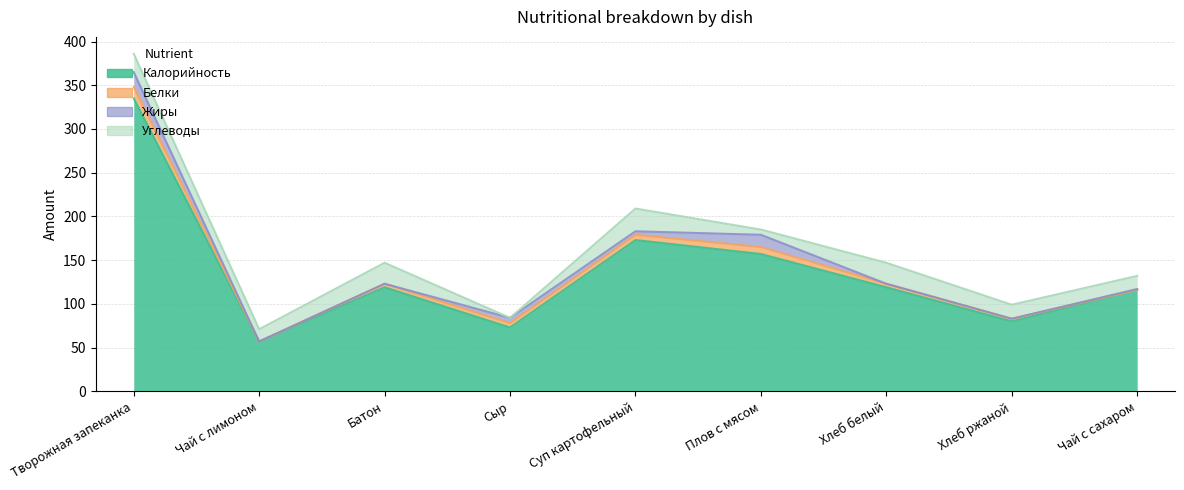

What is the label of the 9th point from the right?

Творожная запеканка